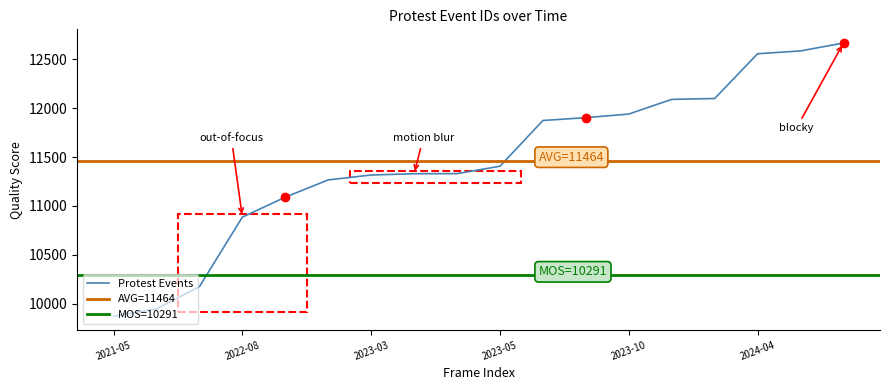

True or false: there are more than 1 points higher than both neighbors.

False